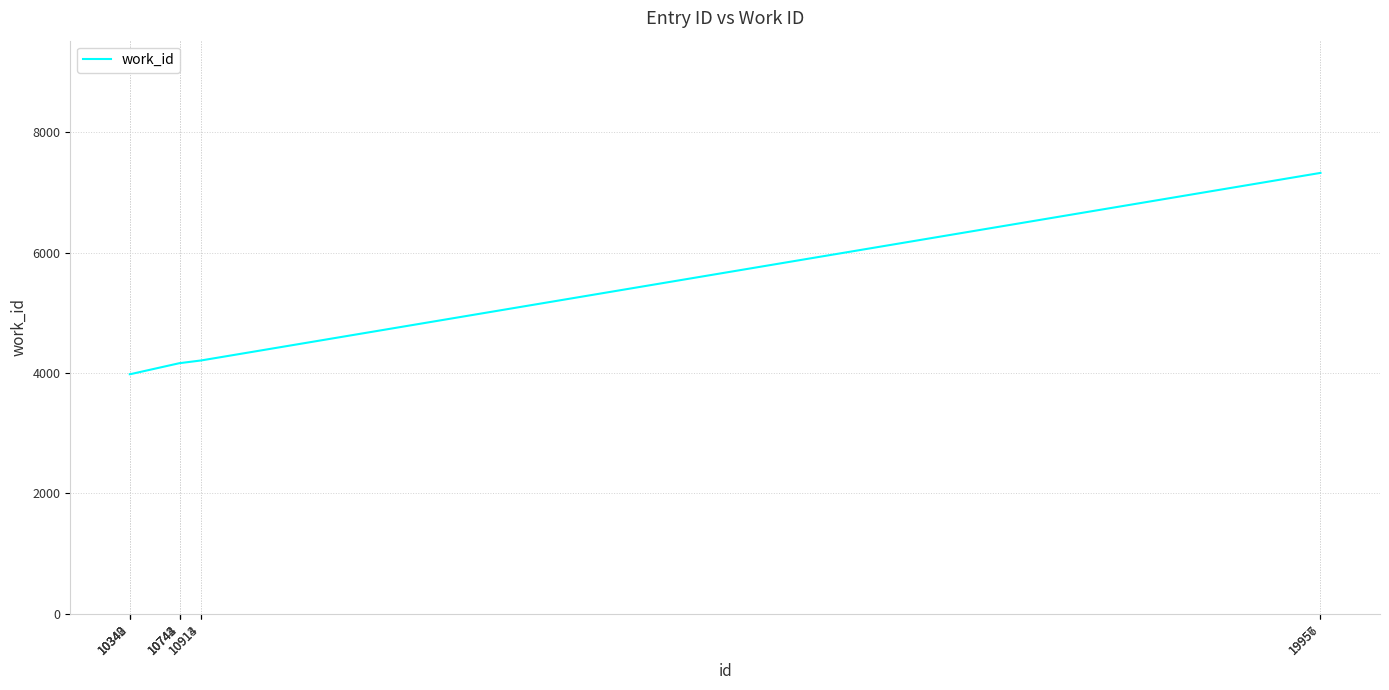

Reading right to left, extract all data points from this chart.

7326	7326	4209	4209	4165	4165	4165	3981	3981	3981